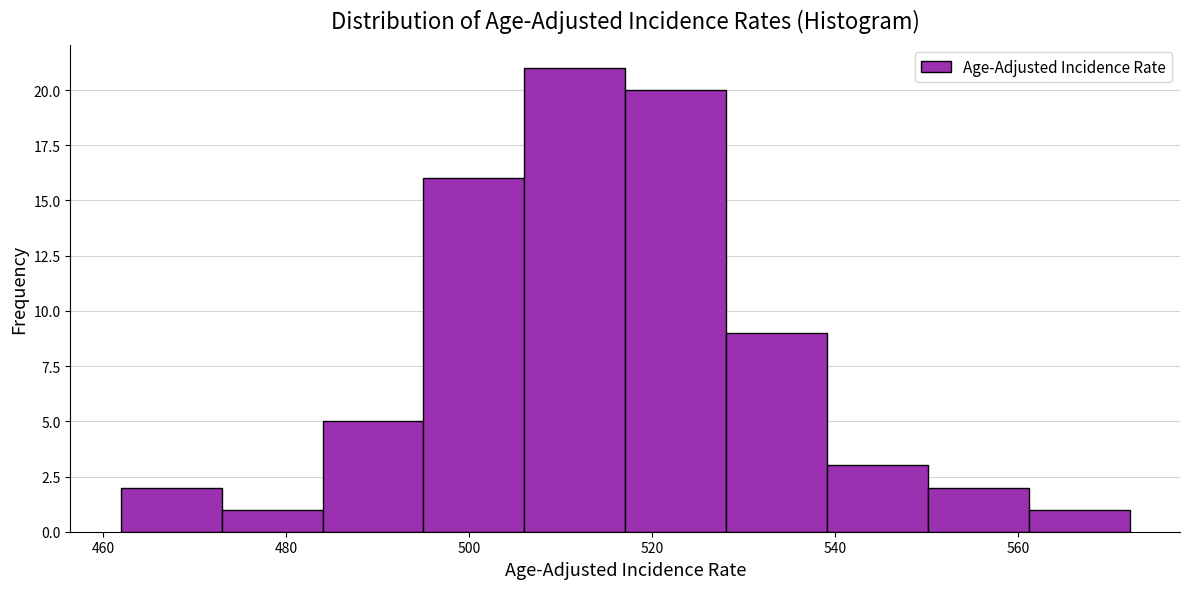

Reading left to right, transcribe this chart: for each bar, give the range it covers on the x-axis and its height. Neither the bar edges nor the heights are printed on the chart, so give them approximately, as read against the axes.

462 to 472: 2
472 to 484: 1
484 to 494: 5
494 to 506: 16
506 to 518: 21
518 to 528: 20
528 to 540: 9
540 to 550: 3
550 to 562: 2
562 to 572: 1